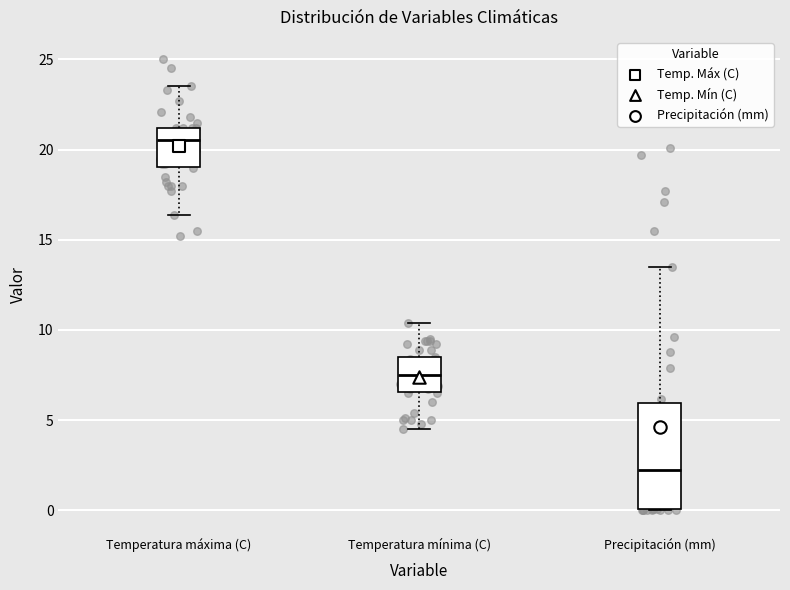

Reading left to right, transcribe this box plot: for each box, give where its median line is, the range the box spans, and where its two whiskers end, as read against the y-axis. The values are not printed on the chart, so give them approximately, as read against the axis.

Temperatura máxima (C): median 20.5, box 19.0 to 21.0, whiskers 16.5 to 23.5
Temperatura mínima (C): median 7.5, box 6.5 to 8.5, whiskers 4.5 to 10.5
Precipitación (mm): median 2.5, box 0.0 to 6.0, whiskers 0.0 to 13.5